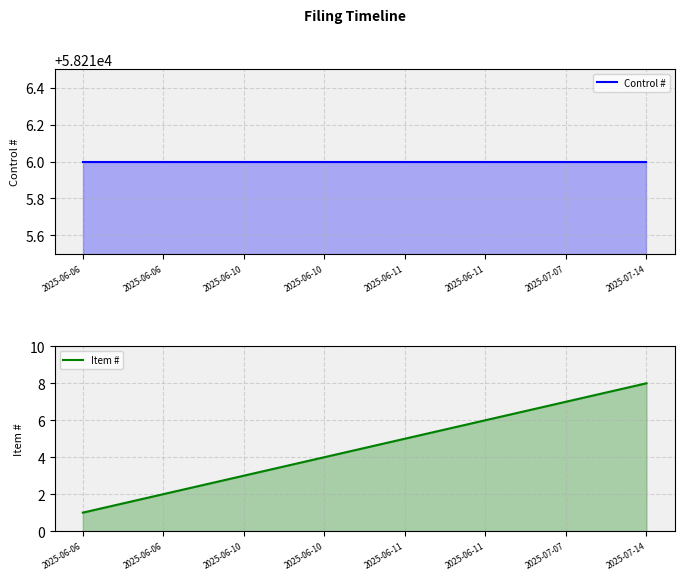

Which series has the largest range (max minus min)?

Item #